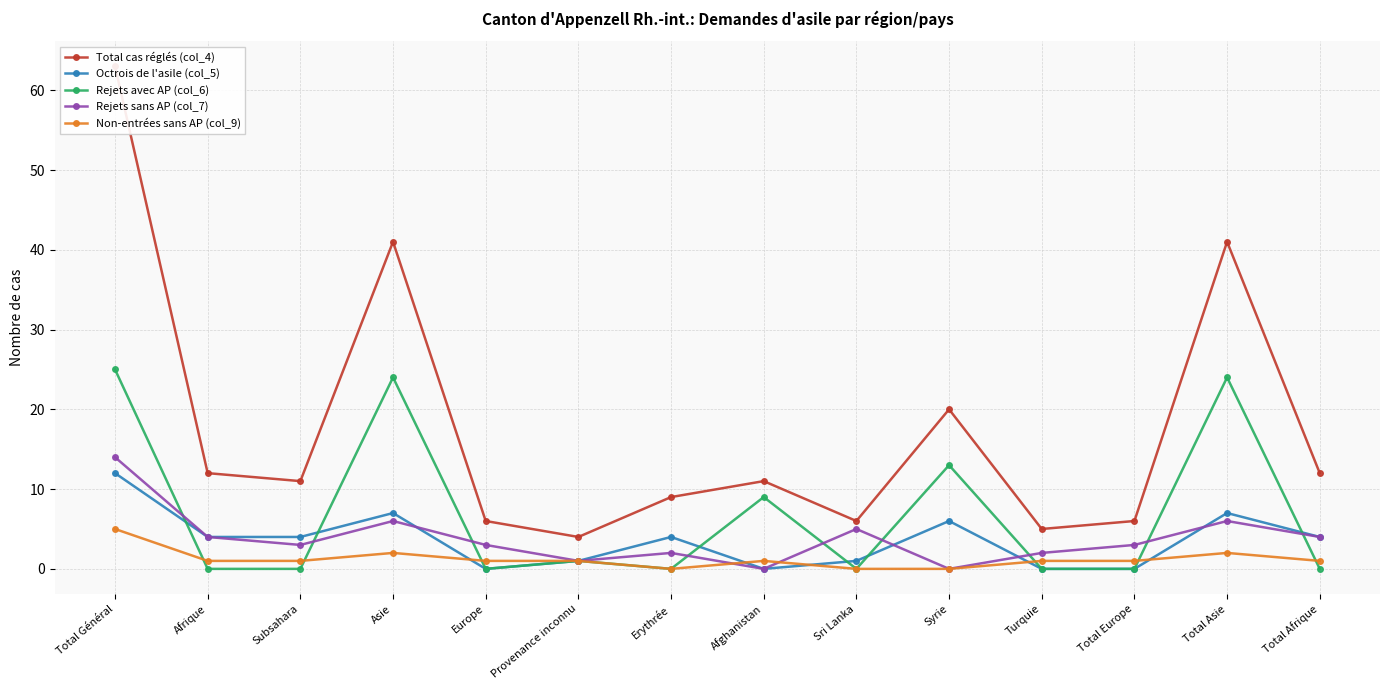

What is the difference between the maximum and second lowest values in the Total cas réglés (col_4) series?

58